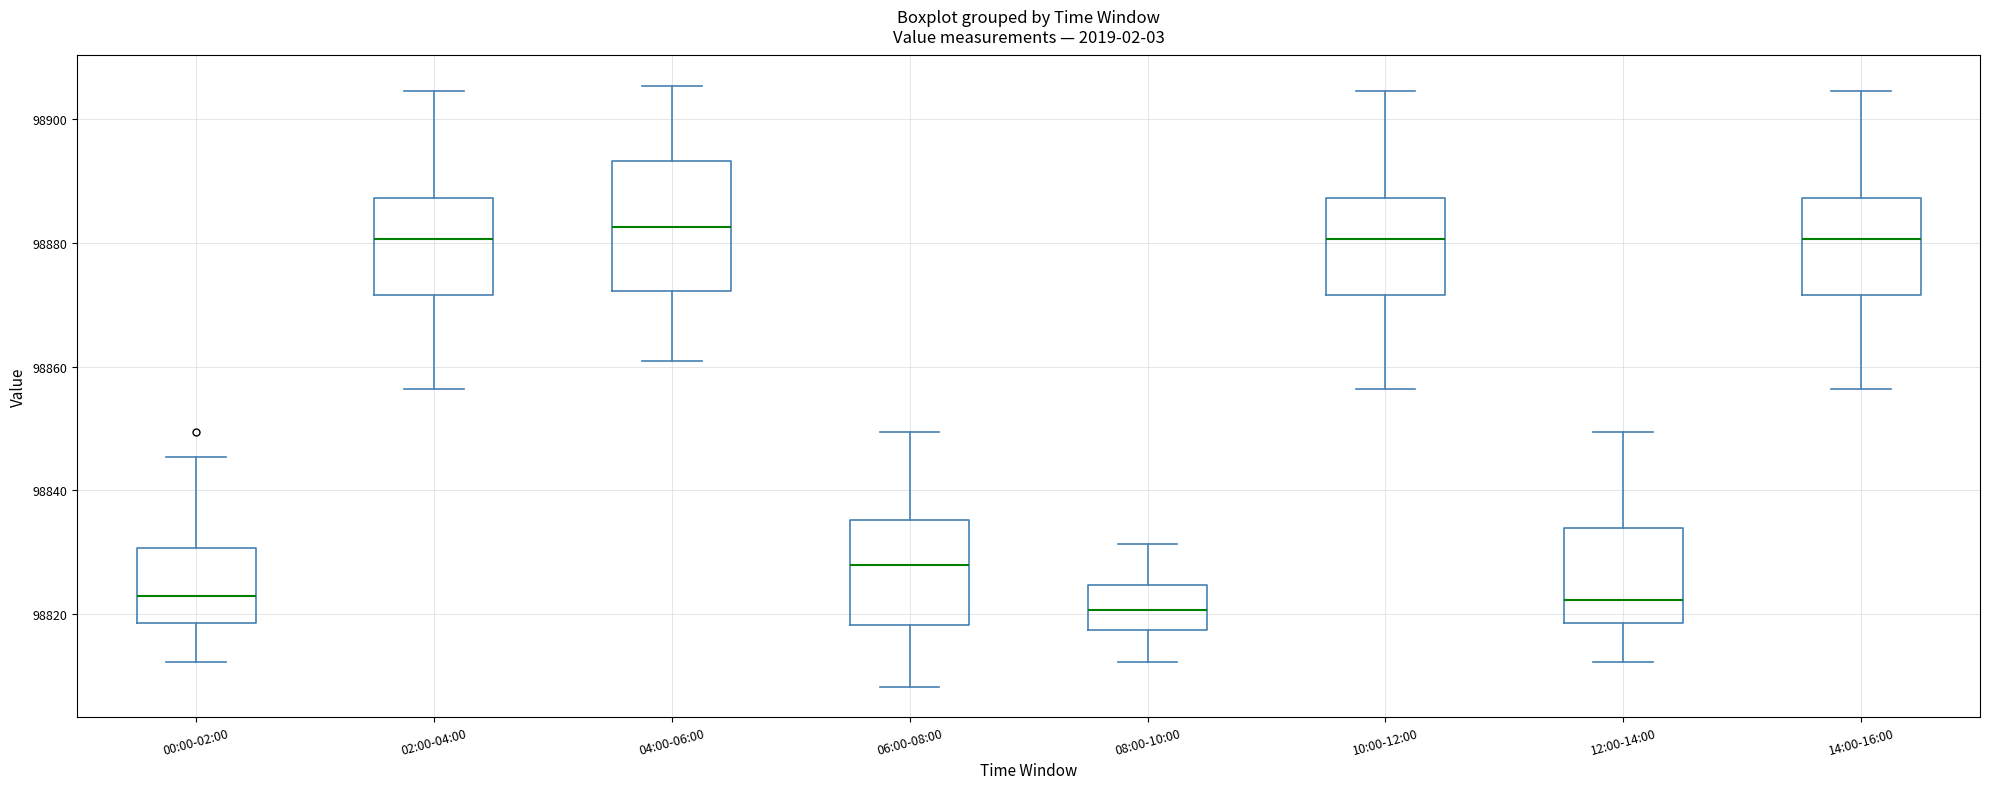

Reading left to right, transcribe this box plot: for each box, give where its median line is, the range the box spans, and where its two whiskers end, as read against the y-axis. The values are not printed on the chart, so give them approximately, as read against the axis.

00:00-02:00: median 98822, box 98818 to 98830, whiskers 98812 to 98846
02:00-04:00: median 98880, box 98872 to 98888, whiskers 98856 to 98904
04:00-06:00: median 98882, box 98872 to 98894, whiskers 98860 to 98906
06:00-08:00: median 98828, box 98818 to 98836, whiskers 98808 to 98850
08:00-10:00: median 98820, box 98818 to 98824, whiskers 98812 to 98832
10:00-12:00: median 98880, box 98872 to 98888, whiskers 98856 to 98904
12:00-14:00: median 98822, box 98818 to 98834, whiskers 98812 to 98850
14:00-16:00: median 98880, box 98872 to 98888, whiskers 98856 to 98904